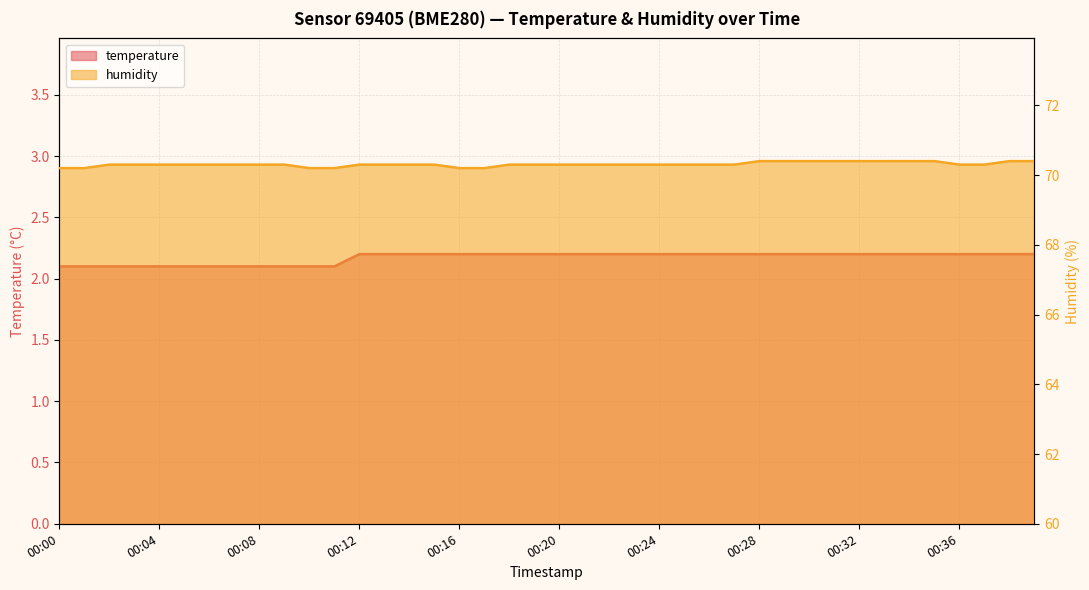

What is the difference between the temperature values at 00:00 and 00:22?

0.1